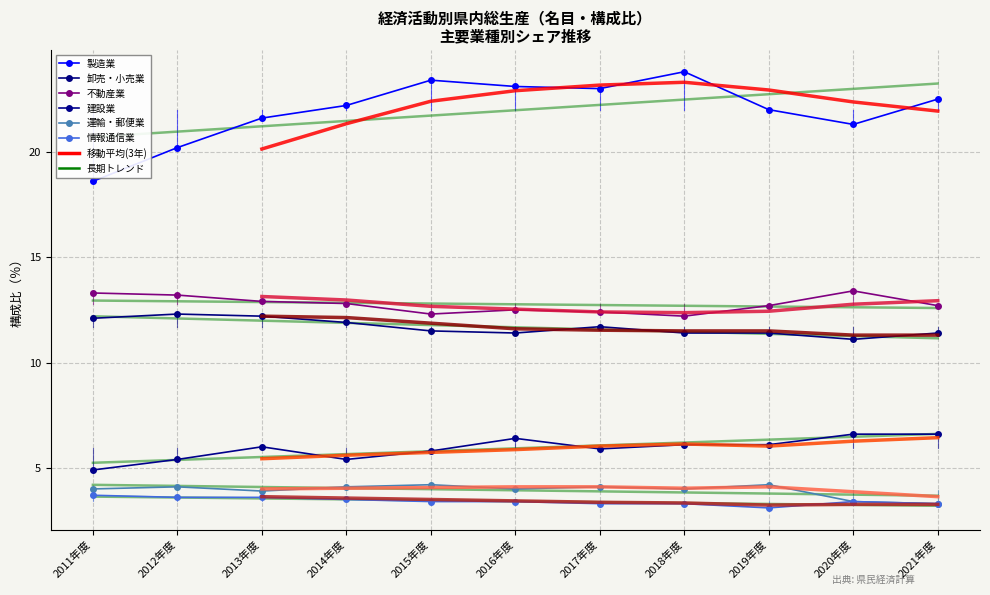

True or false: 情報通信業 and 不動産業 cross at least once.

False